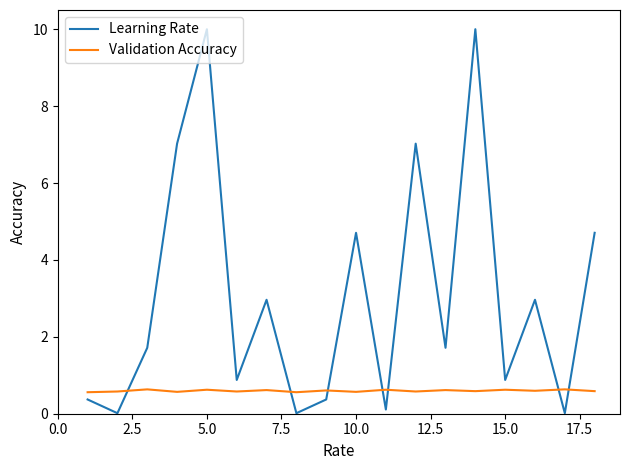

Which series has the largest total across all categories?

Learning Rate